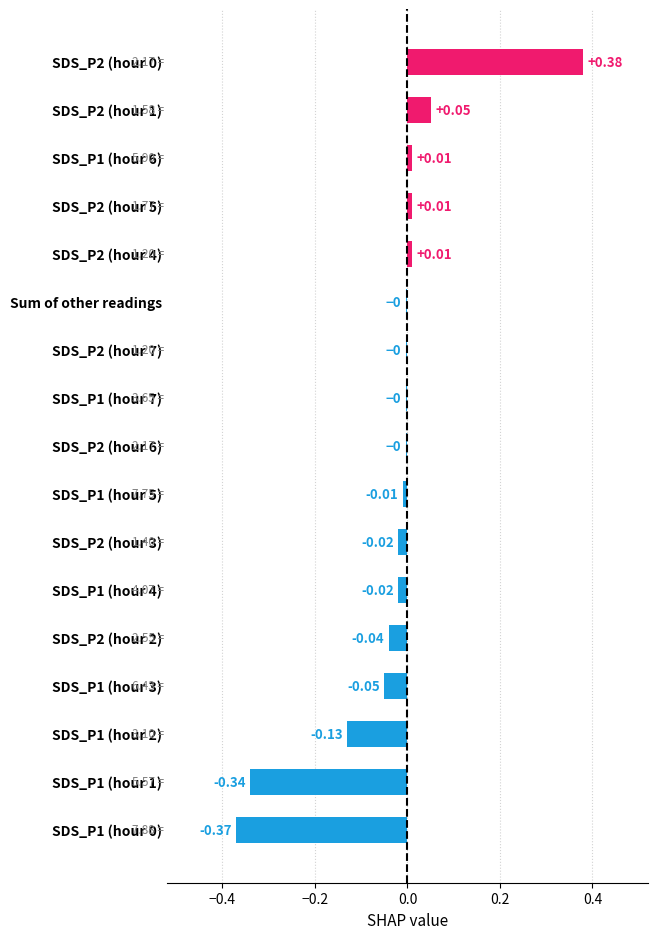

What is the sum of all values?

-0.5